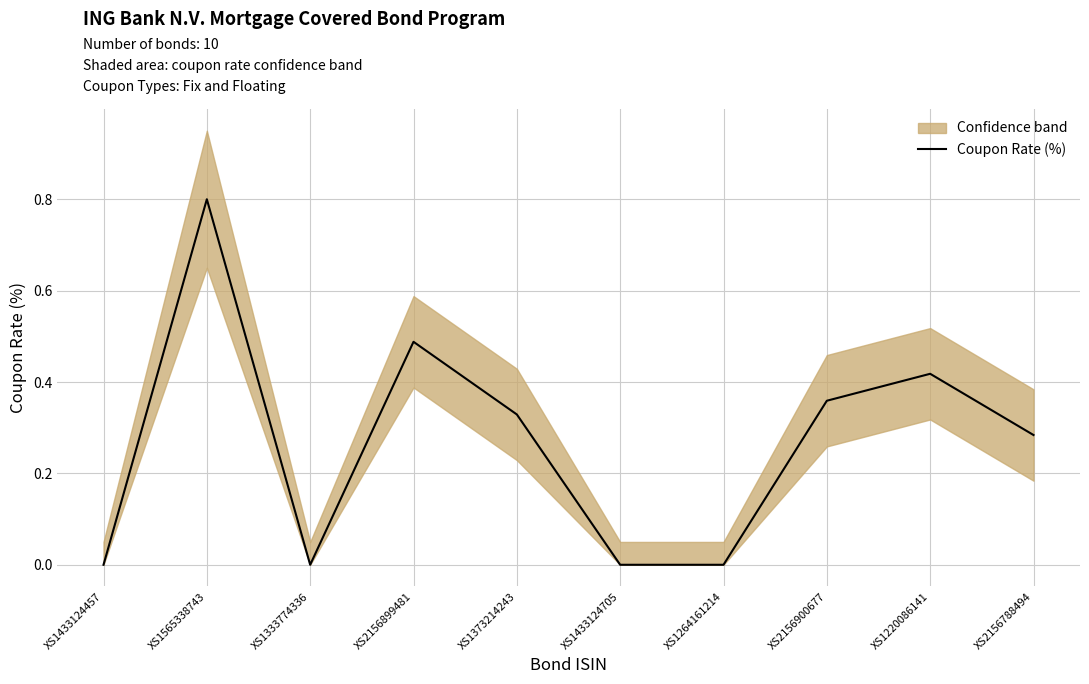

How many points are lower than both their immediate neighbors (excluding endpoints)?

1